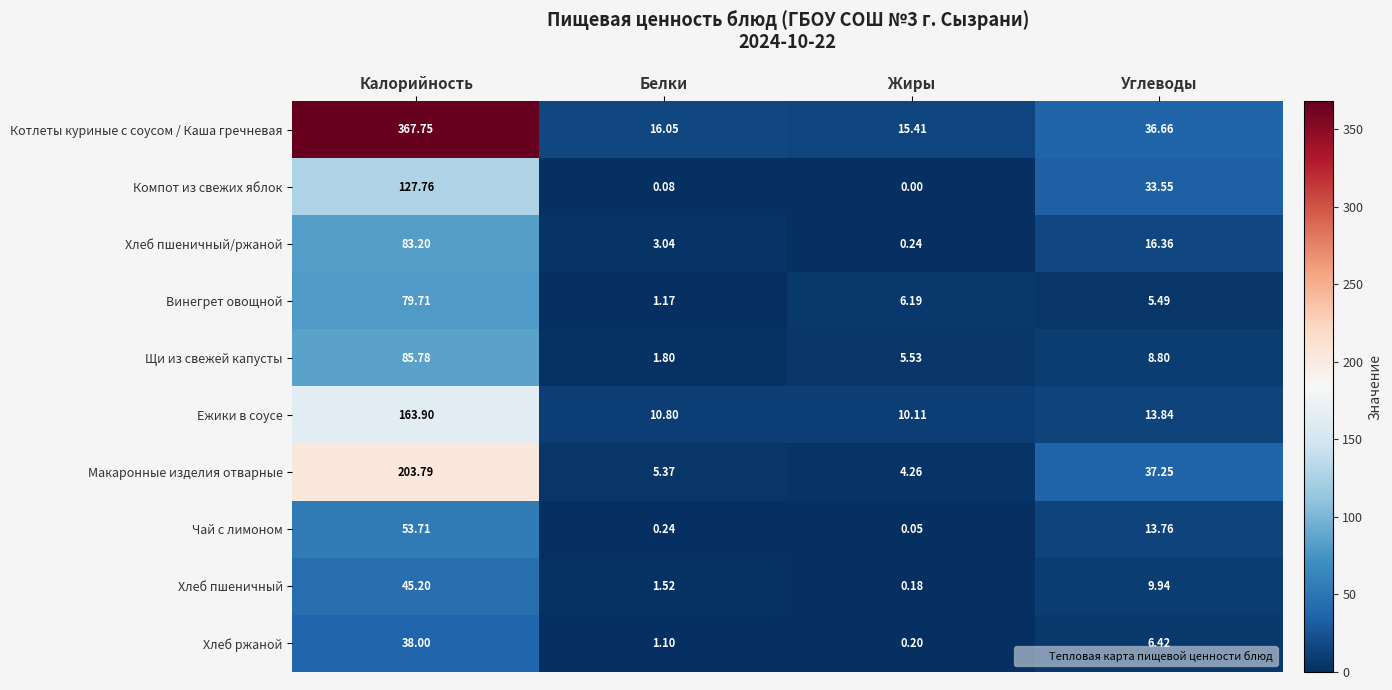

Which series has the largest range (max minus min)?

Котлеты куриные с соусом / Каша гречневая